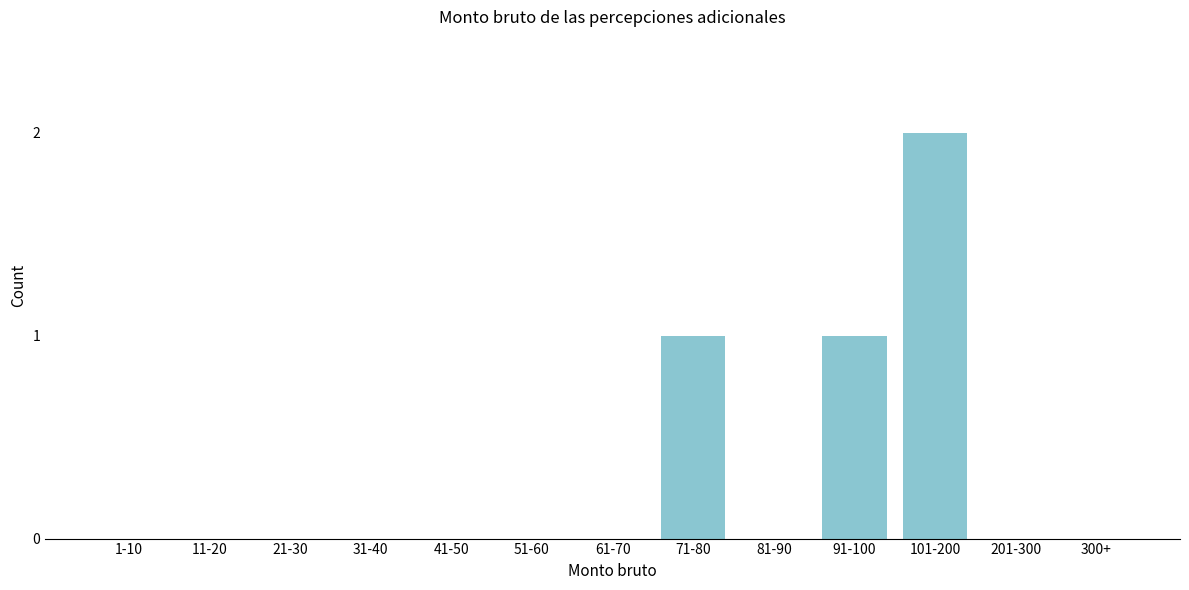

Reading right to left, transcribe all the data shown in this chart.

300+=0	201-300=0	101-200=2	91-100=1	81-90=0	71-80=1	61-70=0	51-60=0	41-50=0	31-40=0	21-30=0	11-20=0	1-10=0